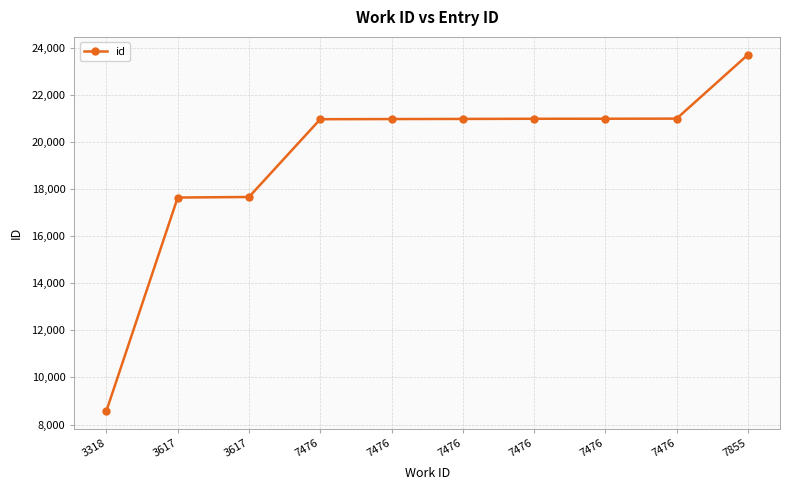

How many values are below 20976?

5